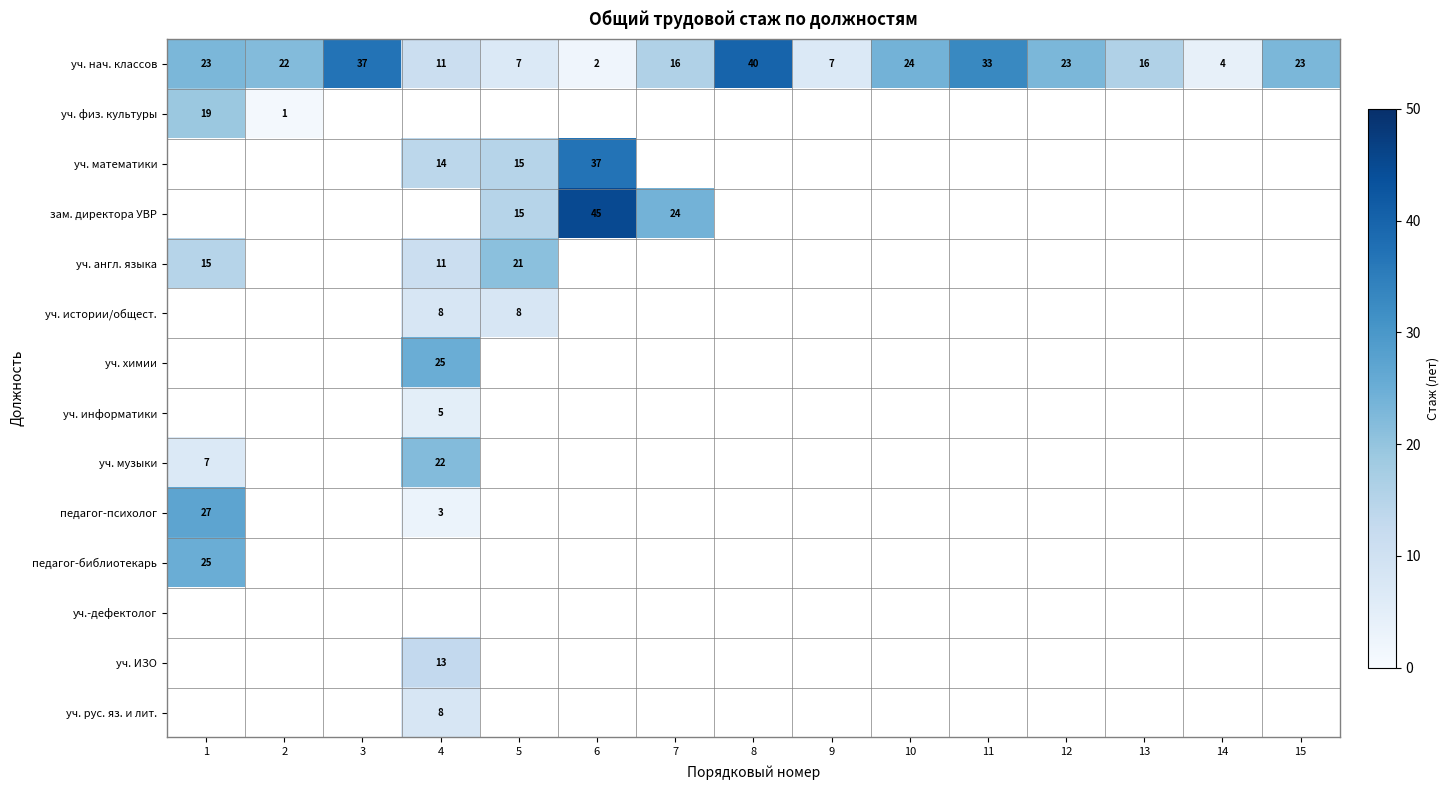

Which category has the highest value across all series?

6